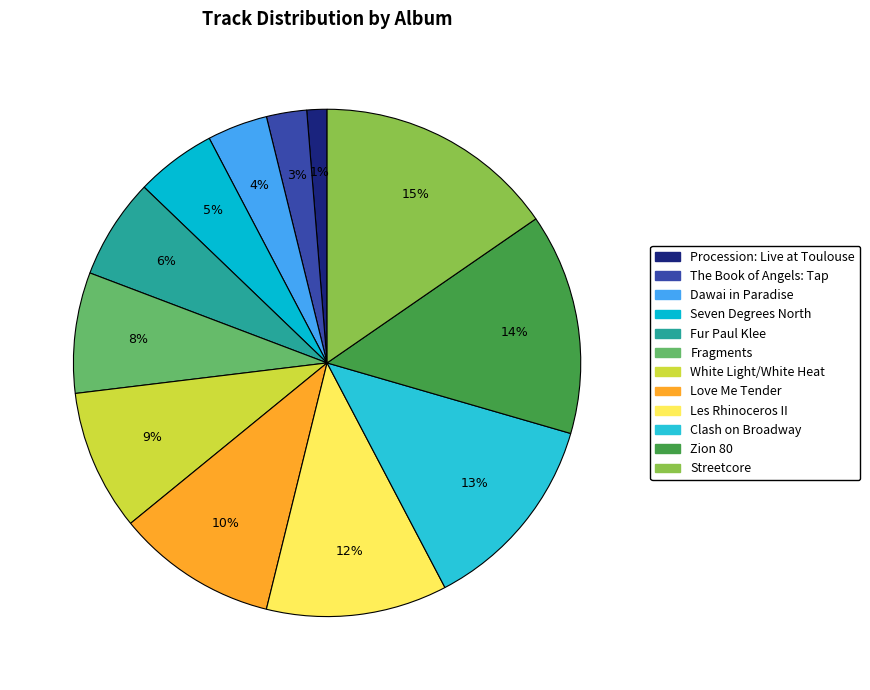

Which slice is the smallest?

Procession: Live at Toulouse